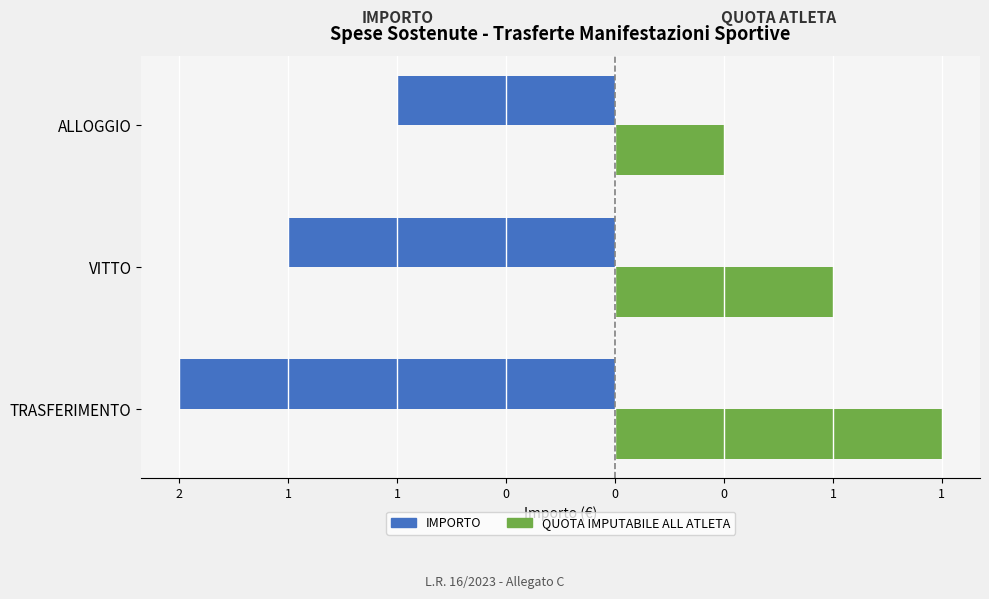

What are all the series names shown in the legend?

IMPORTO, QUOTA IMPUTABILE ALL ATLETA